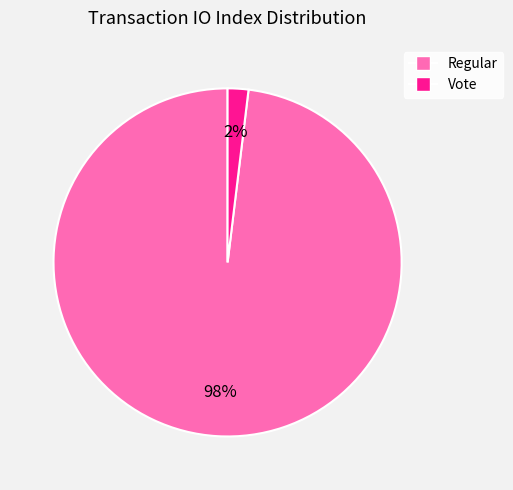

To the nearest percent, what is the difference between the largest and smallest slice percentages?

96%